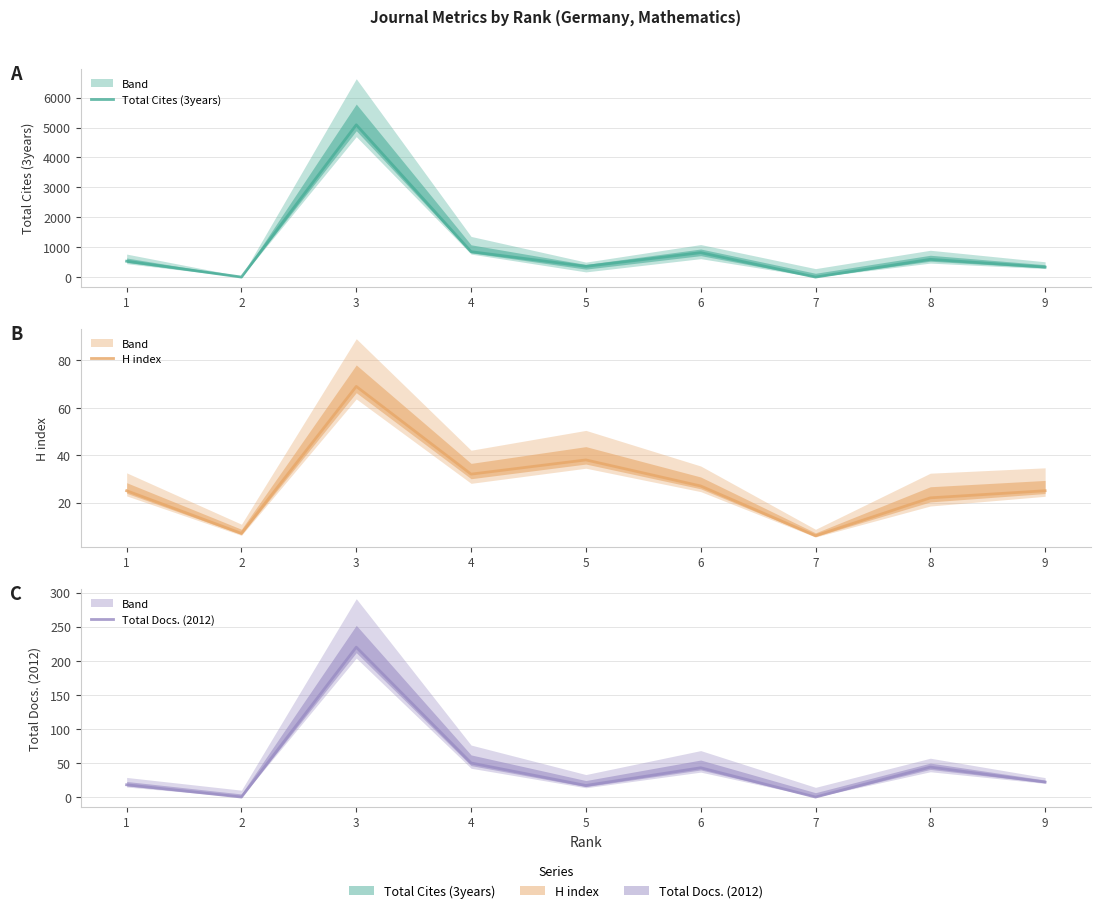

True or false: Total Cites (3years) and Total Docs. (2012) cross at least once.

False